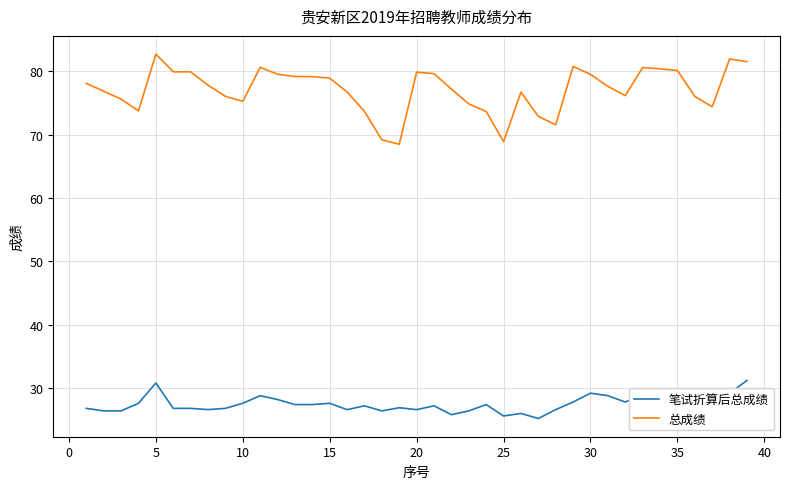

True or false: 总成绩 has more than 1 points higher than both neighbors.

True